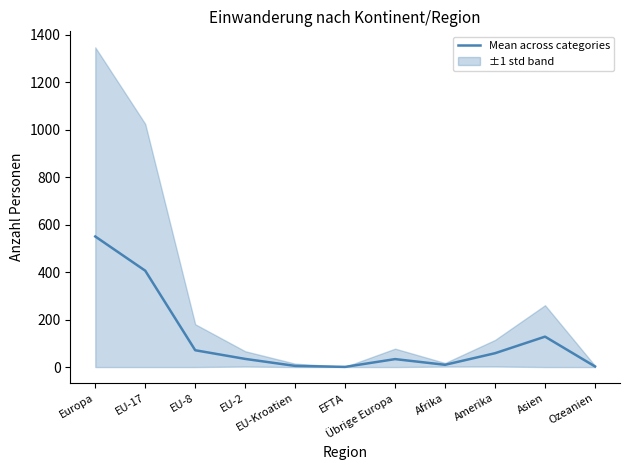

How many points are lower than both their immediate neighbors (excluding endpoints)?

2